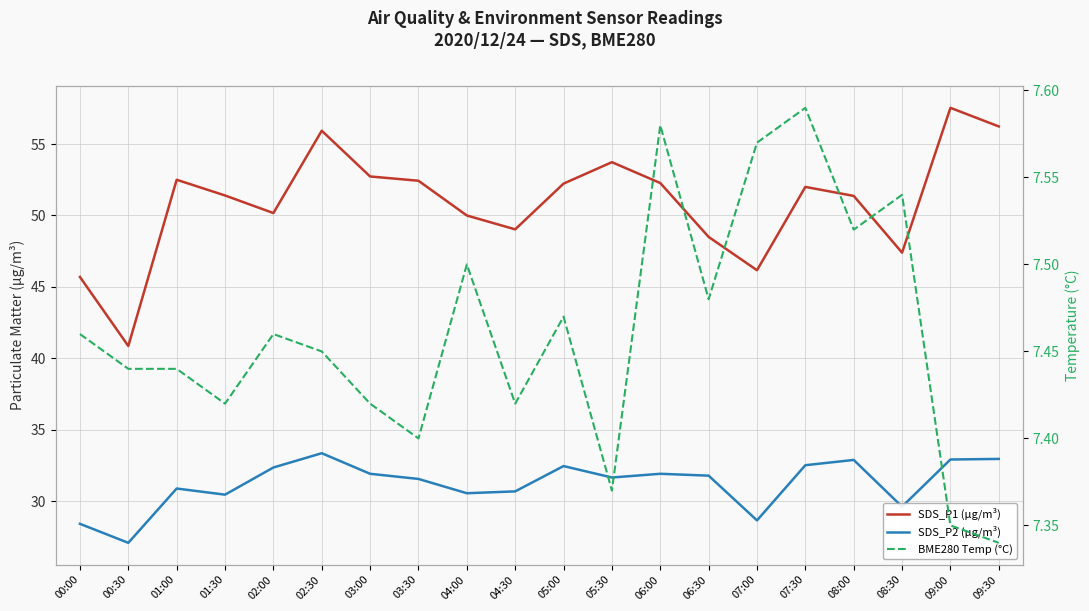

The value of SDS_P2 (µg/m³) at 04:00 is 30.6. True or false?

True